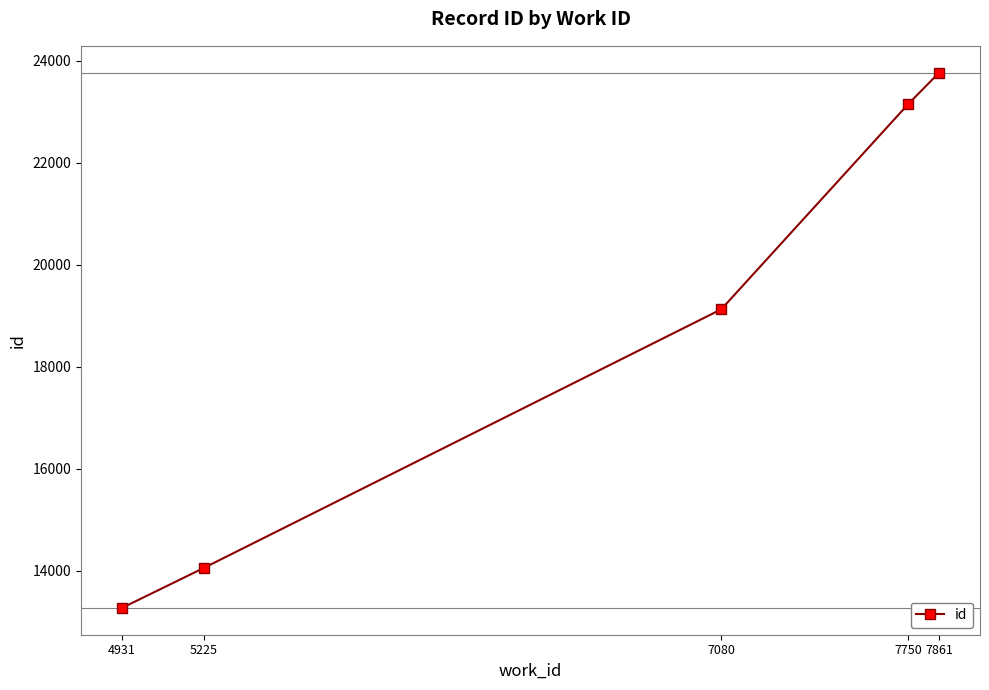

List the labels in order of value, smallest first.

4931, 5225, 7080, 7750, 7861